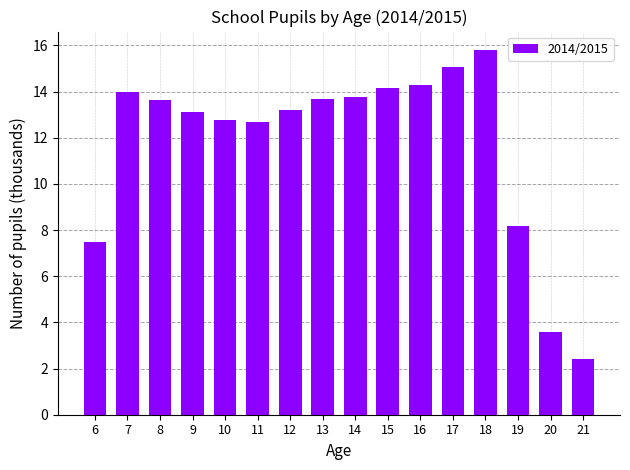

At which label does the data first exceed 13?

7